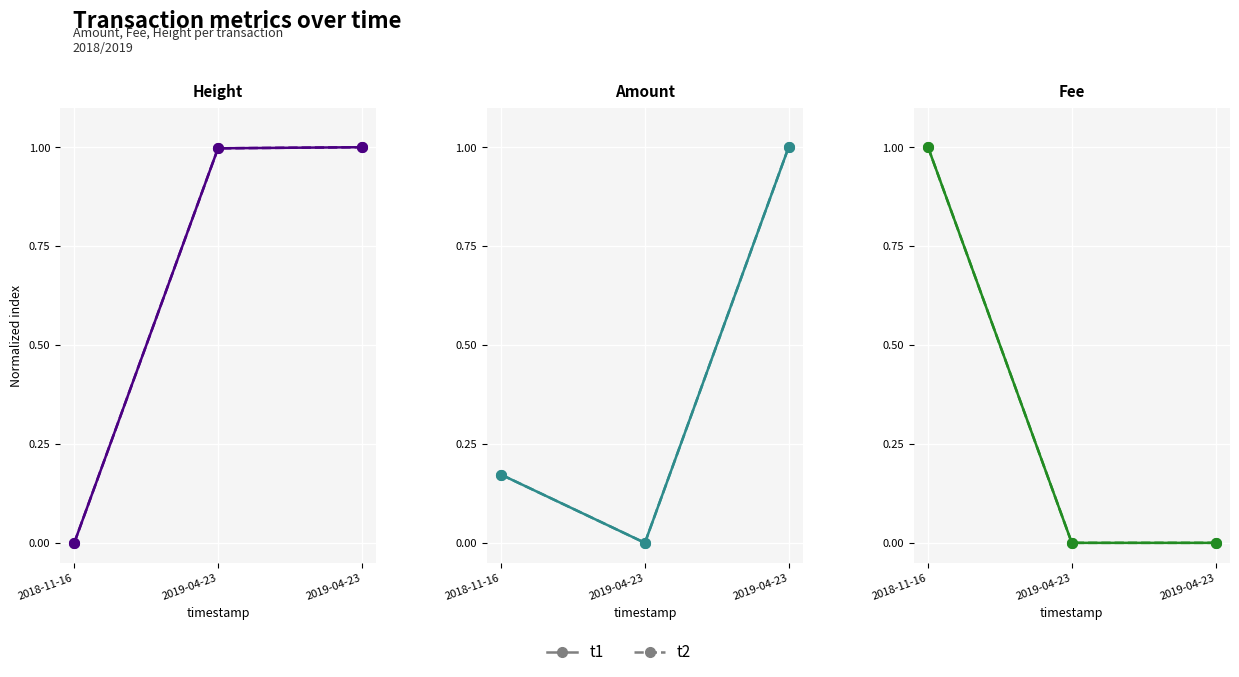

What is the label of the 2nd point from the left?

2019-04-23